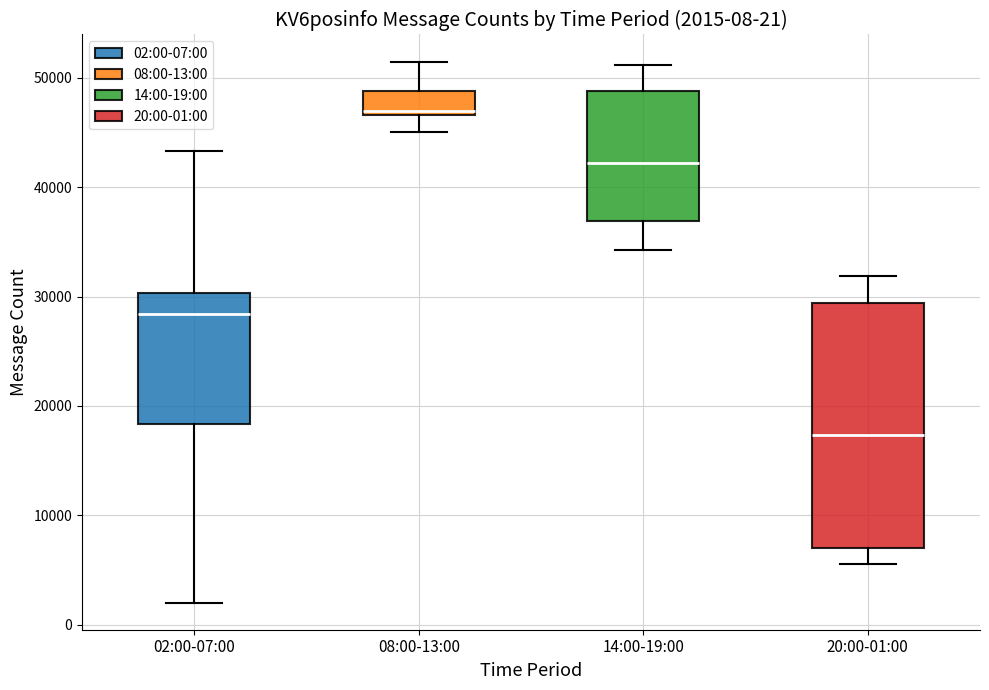

Which box has the highest median line?

08:00-13:00